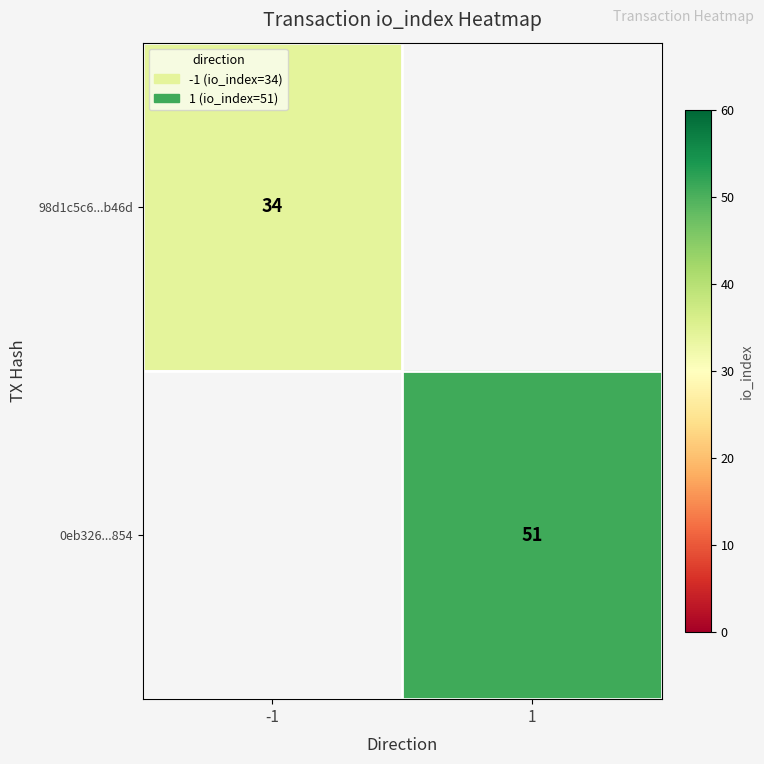

How many categories are shown in the chart?

2